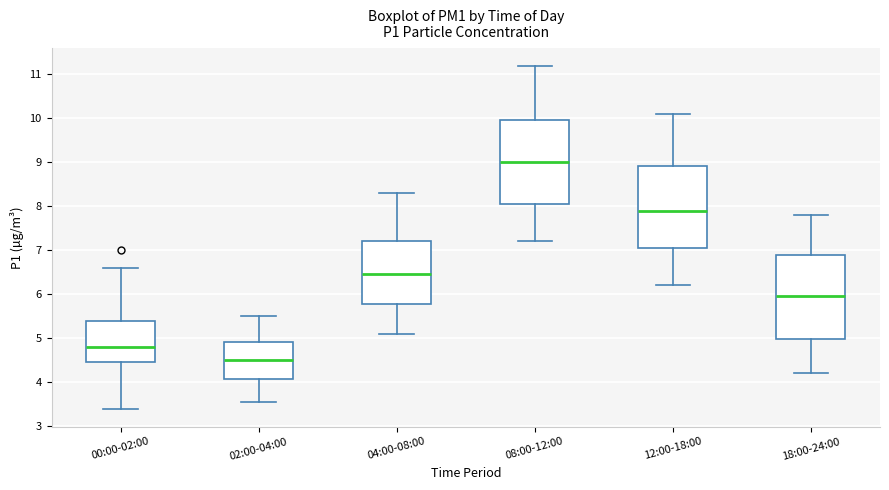

Where is the lower edge of the box for 00:00-02:00 on the y-axis? The values are not printed on the chart, so give them approximately, as read against the axis.

4.5